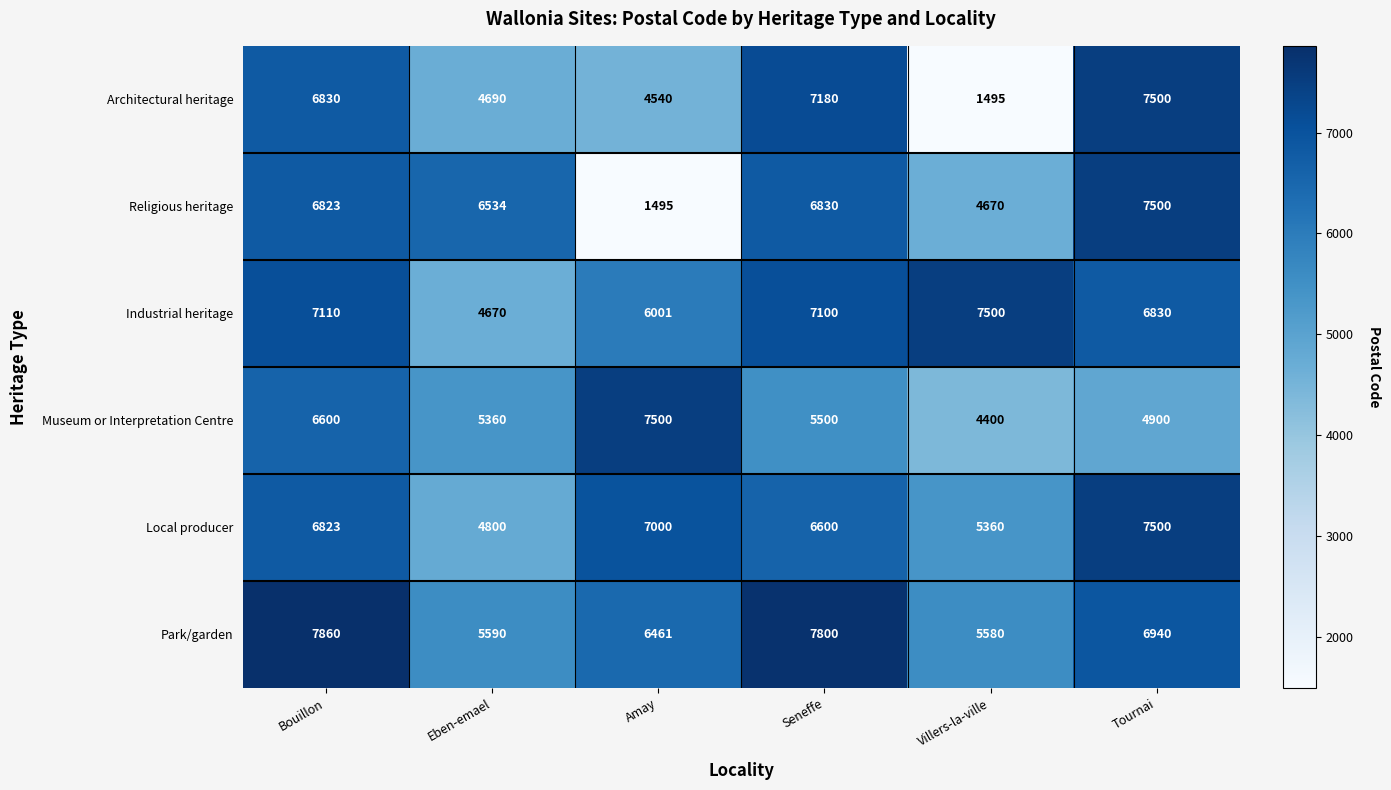

What is the spread (max minus min) of values at Villers-la-ville?

6005